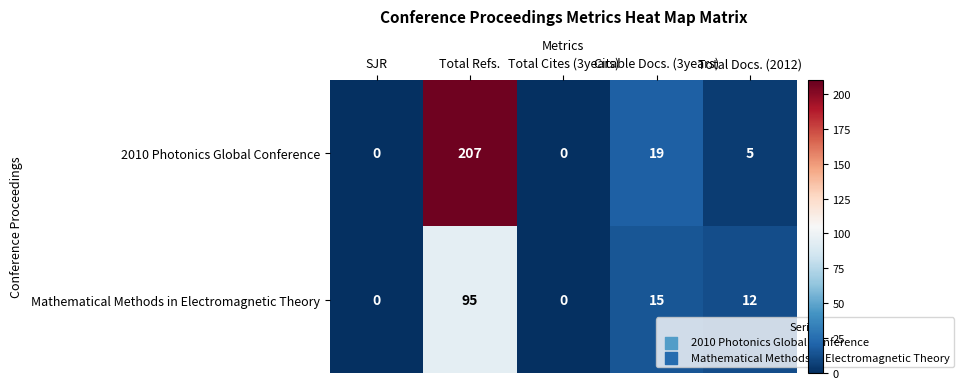

What is the difference between the maximum and minimum values in the Mathematical Methods in Electromagnetic Theory series?

95